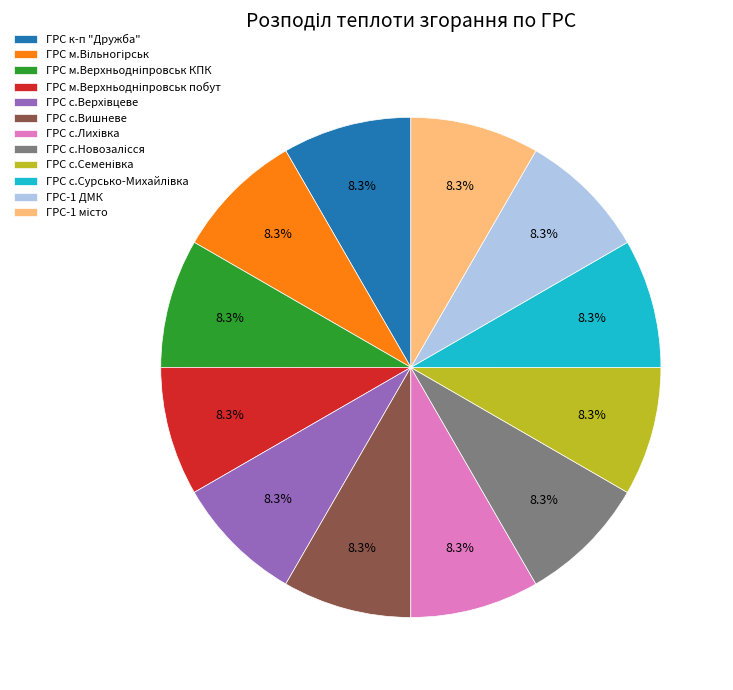

Count the number of slices in the pie.

12